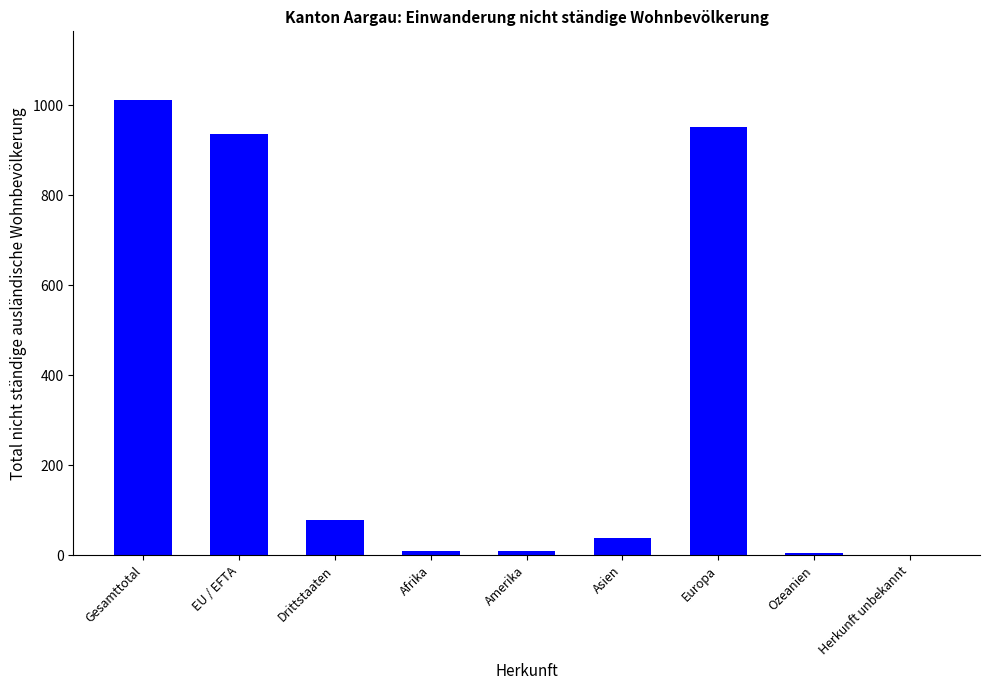

Which has a higher value, Amerika or Drittstaaten?

Drittstaaten